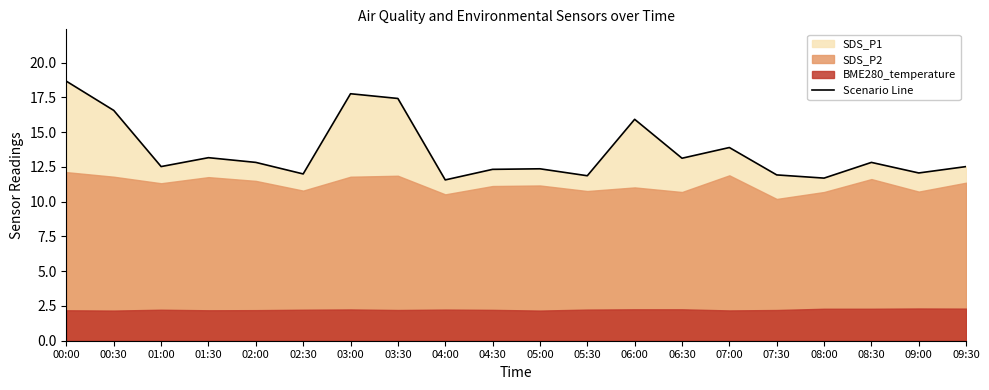

What is the difference between the maximum and minimum values?

7.1